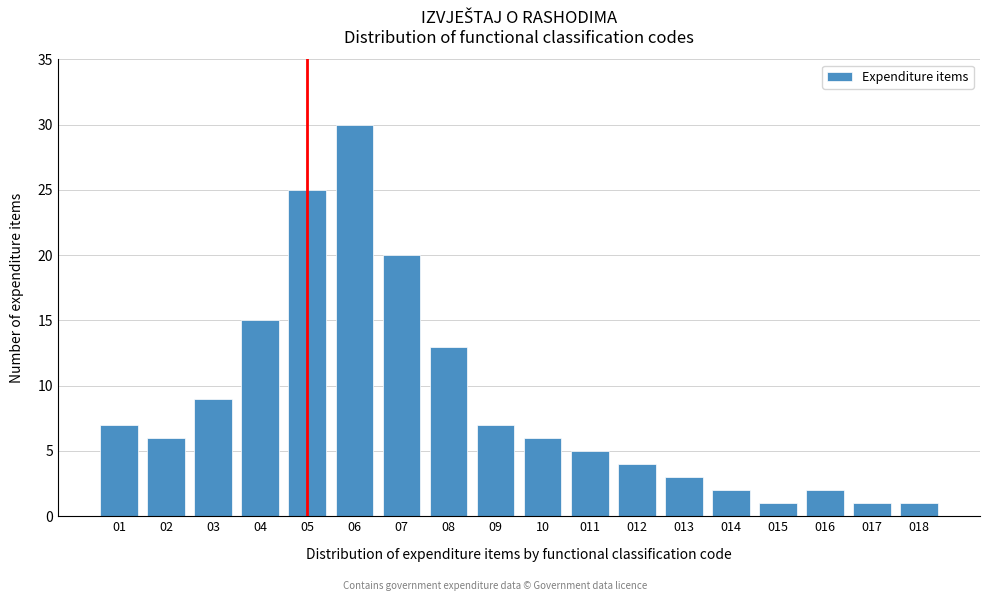

Reading left to right, extract all data points from this chart.

7	6	9	15	25	30	20	13	7	6	5	4	3	2	1	2	1	1